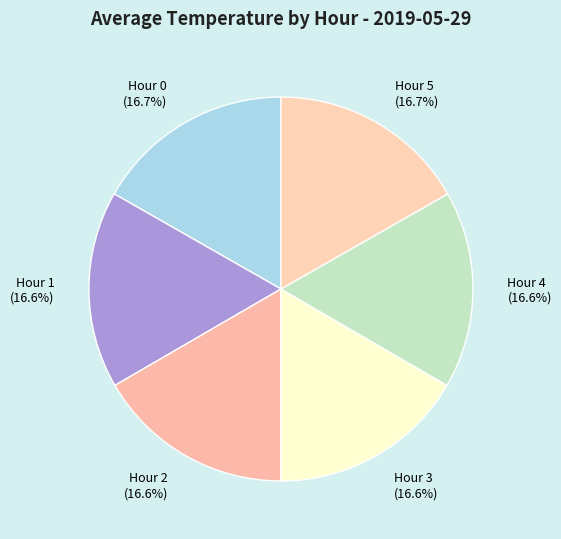

Approximately how many times larger is the value at Hour 0 (16.7%) compared to Hour 3 (16.6%)?

1.0